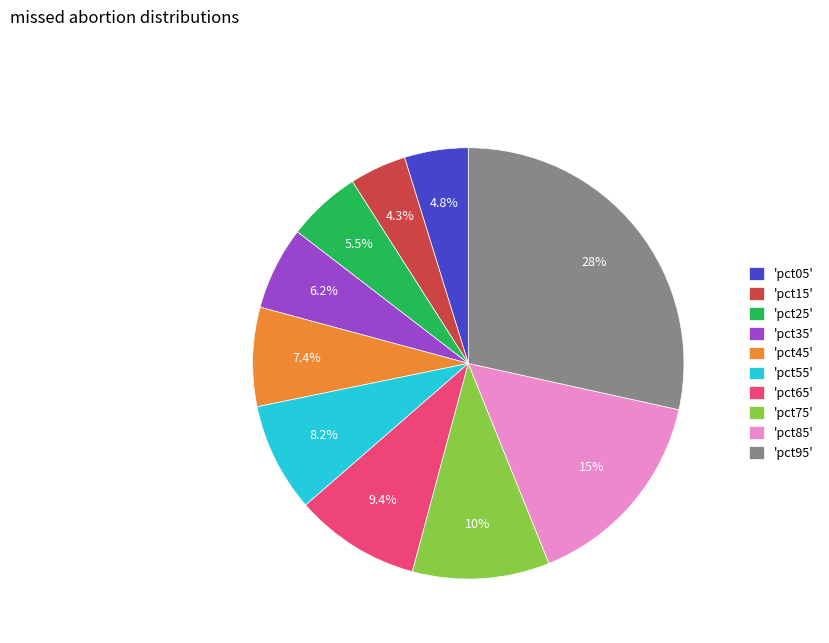

What percentage is NOT represented by 'pct75'?

89.7%